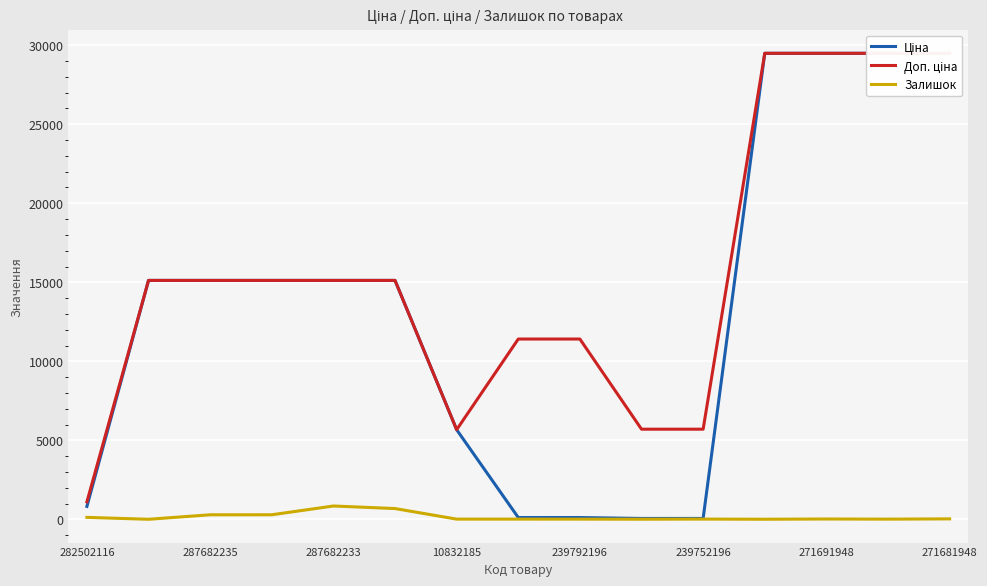

What is the highest value of the Залишок series?

845